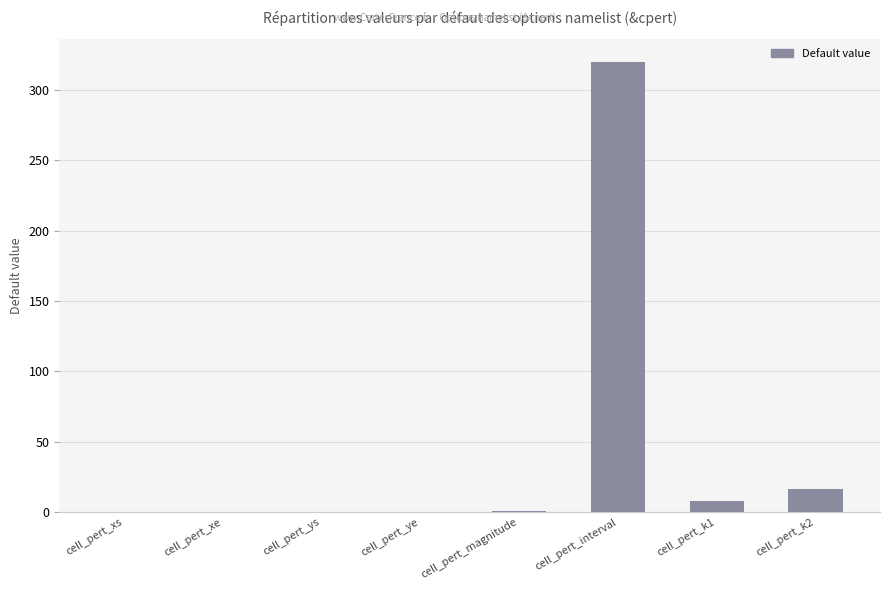

What is the greatest value displayed?

320.0